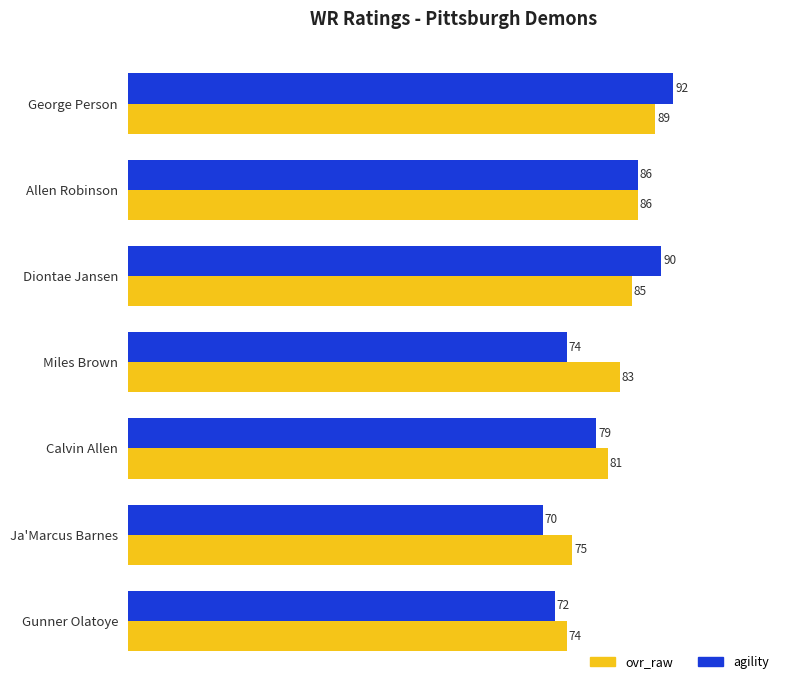

What is the difference between the maximum and minimum values in the ovr_raw series?

15